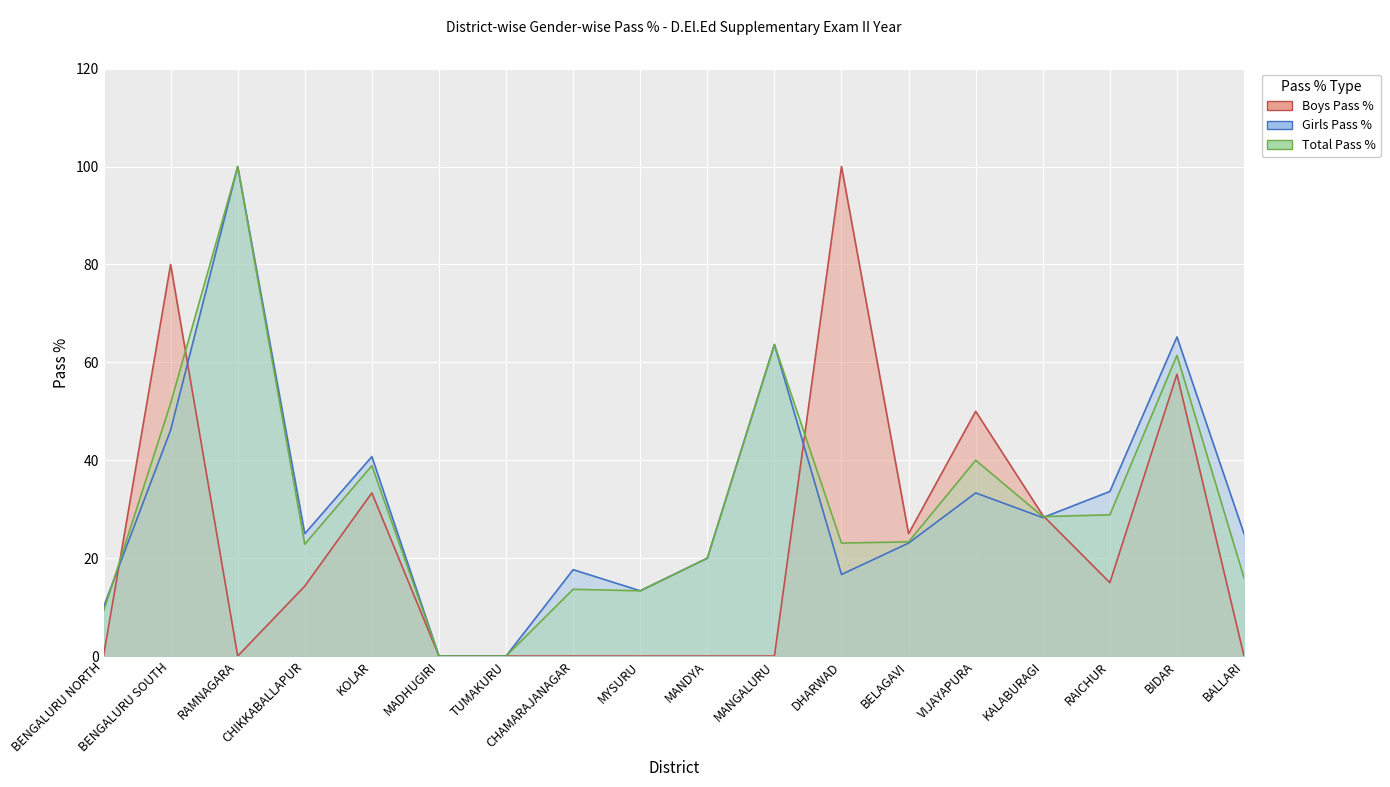

What is the difference between the second highest and second lowest values in the Boys Pass % series?

80.0